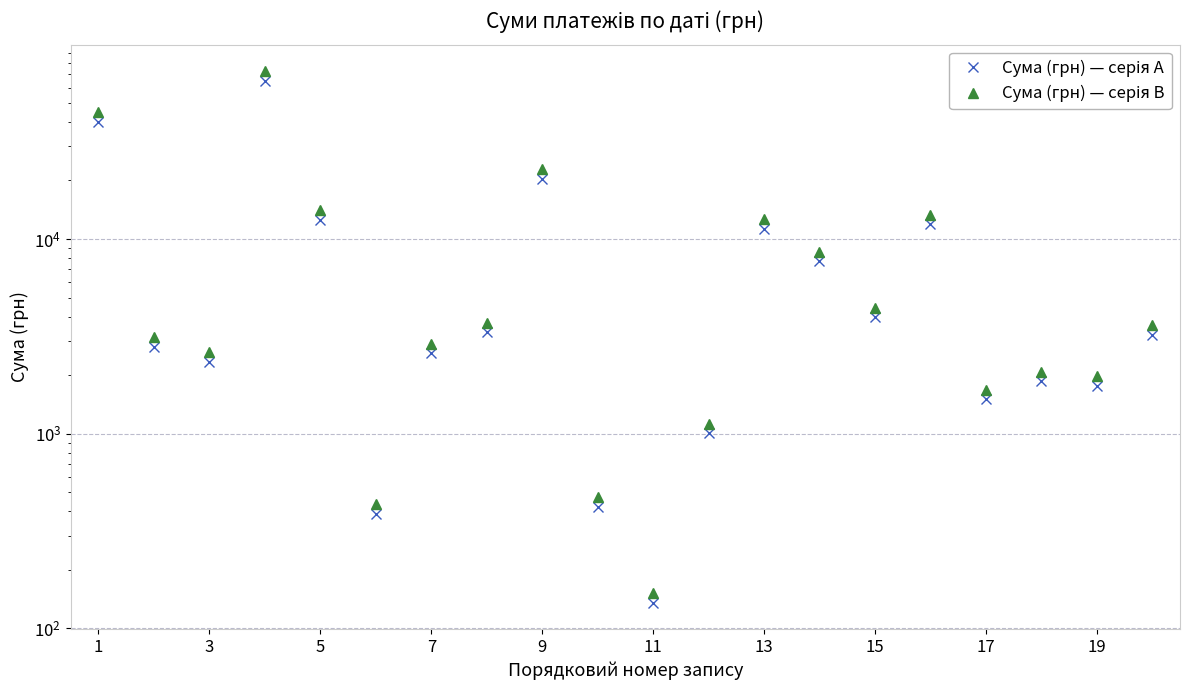

Which series has the largest range (max minus min)?

Сума (грн) — серія B